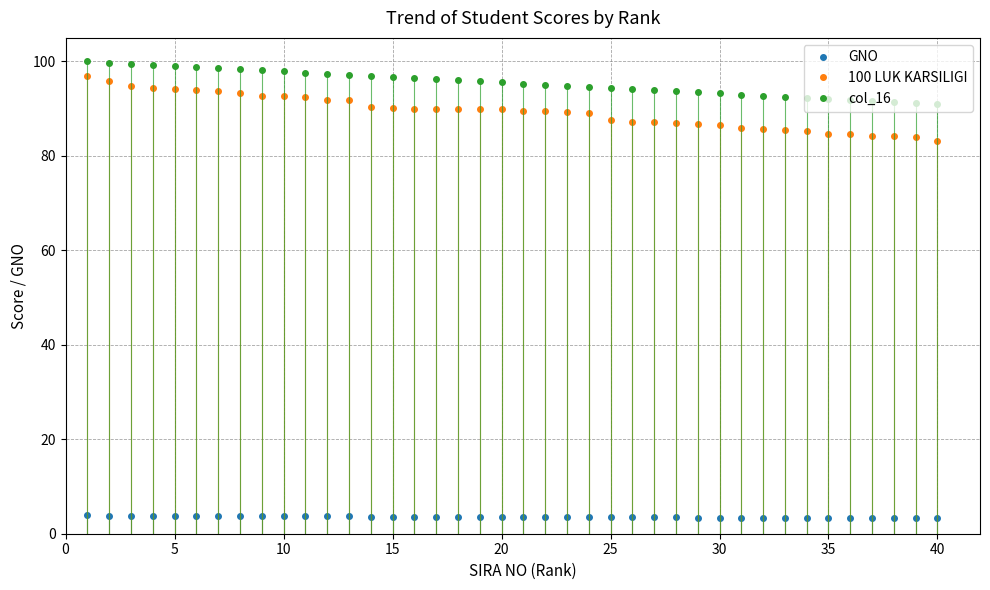

At how many categories does at least one series exceed 42?

40